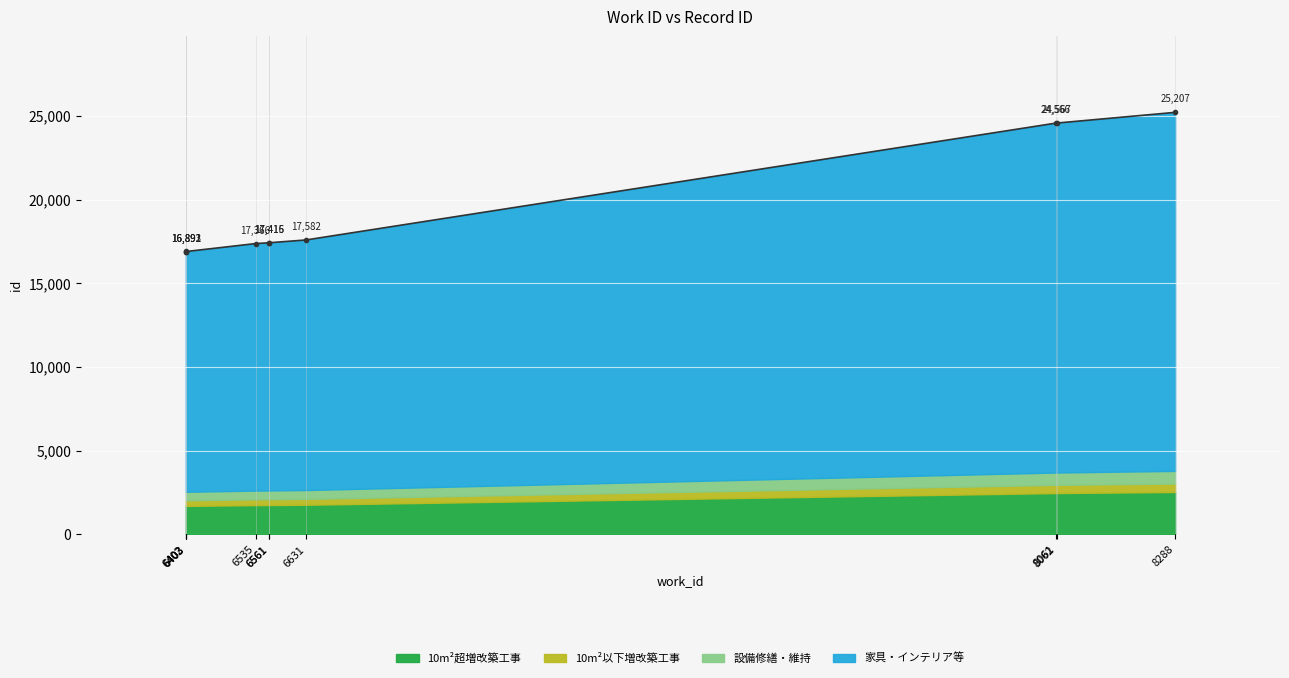

How many values are below 17416?

5